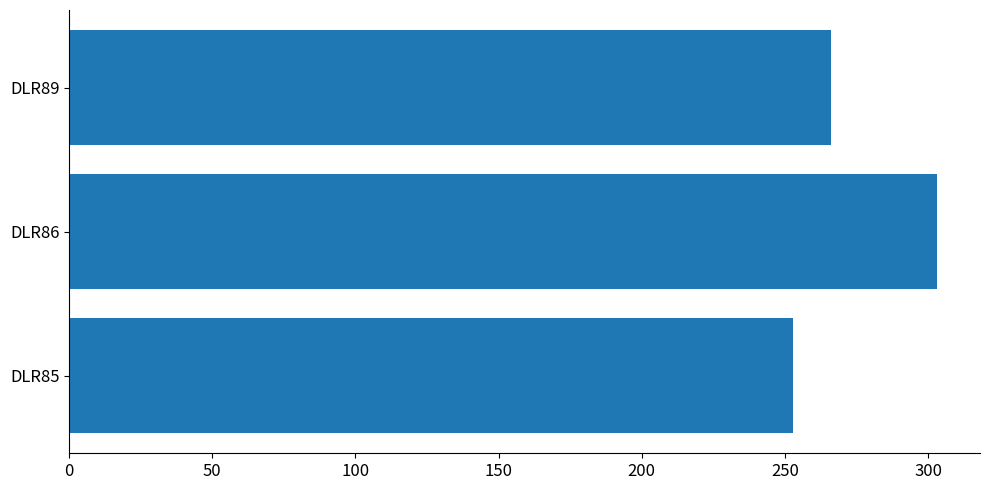

At which label is the value closest to 278?

DLR89